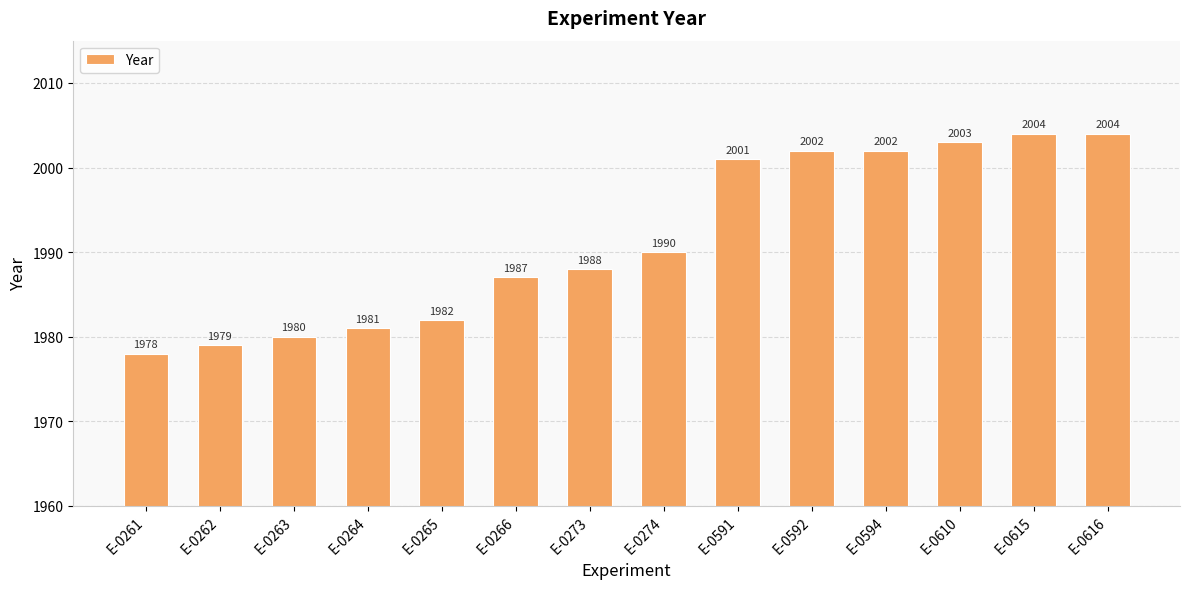

What is the sum of all values?

27881